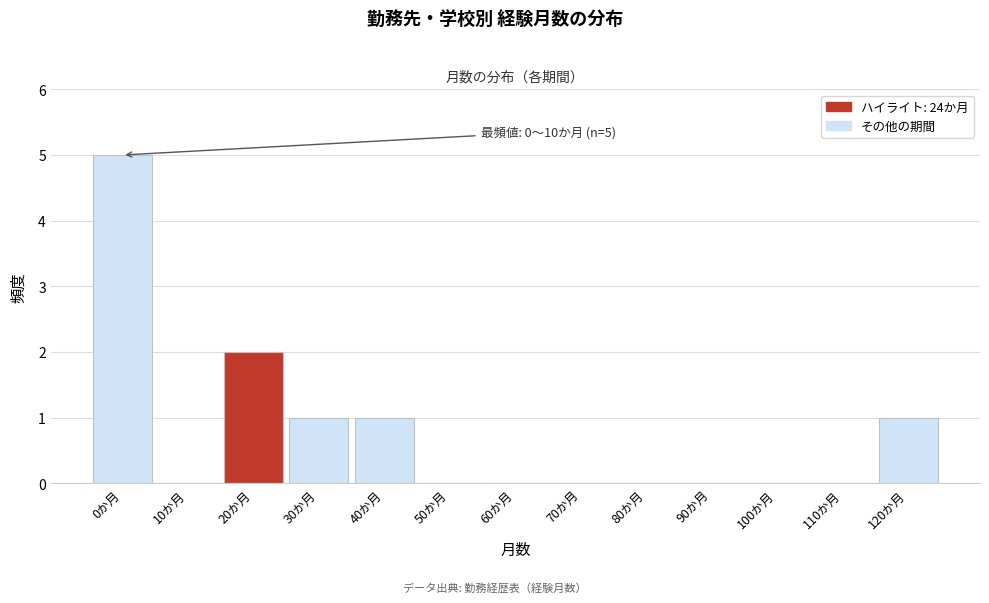

Reading right to left, extract all data points from this chart.

120か月=1	110か月=0	100か月=0	90か月=0	80か月=0	70か月=0	60か月=0	50か月=0	40か月=1	30か月=1	20か月=2	10か月=0	0か月=5